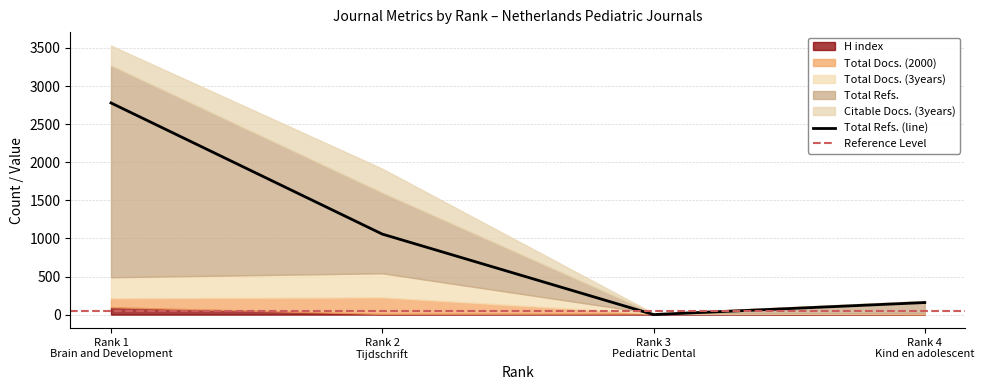

Between which two adjacent categories do H index and Total Docs. (3years) first intersect?

Rank 2
Tijdschrift and Rank 3
Pediatric Dental